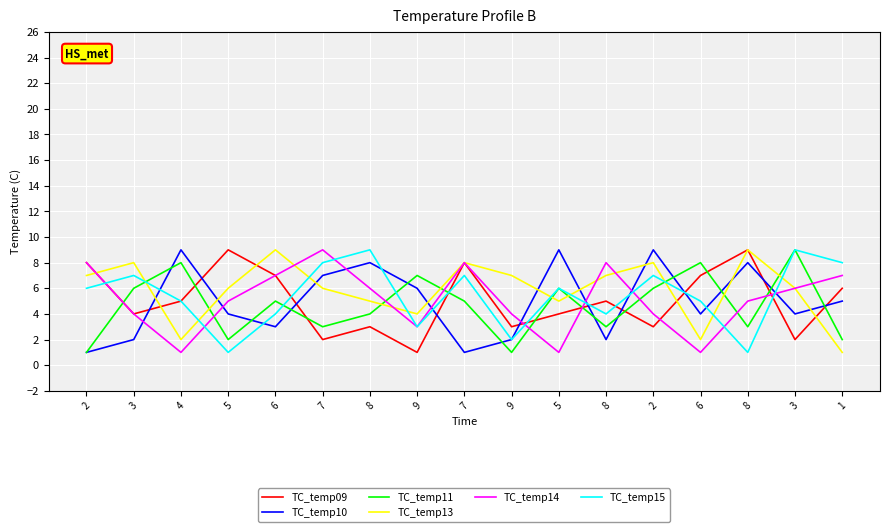

Where is the first local maximum for TC_temp13?

3